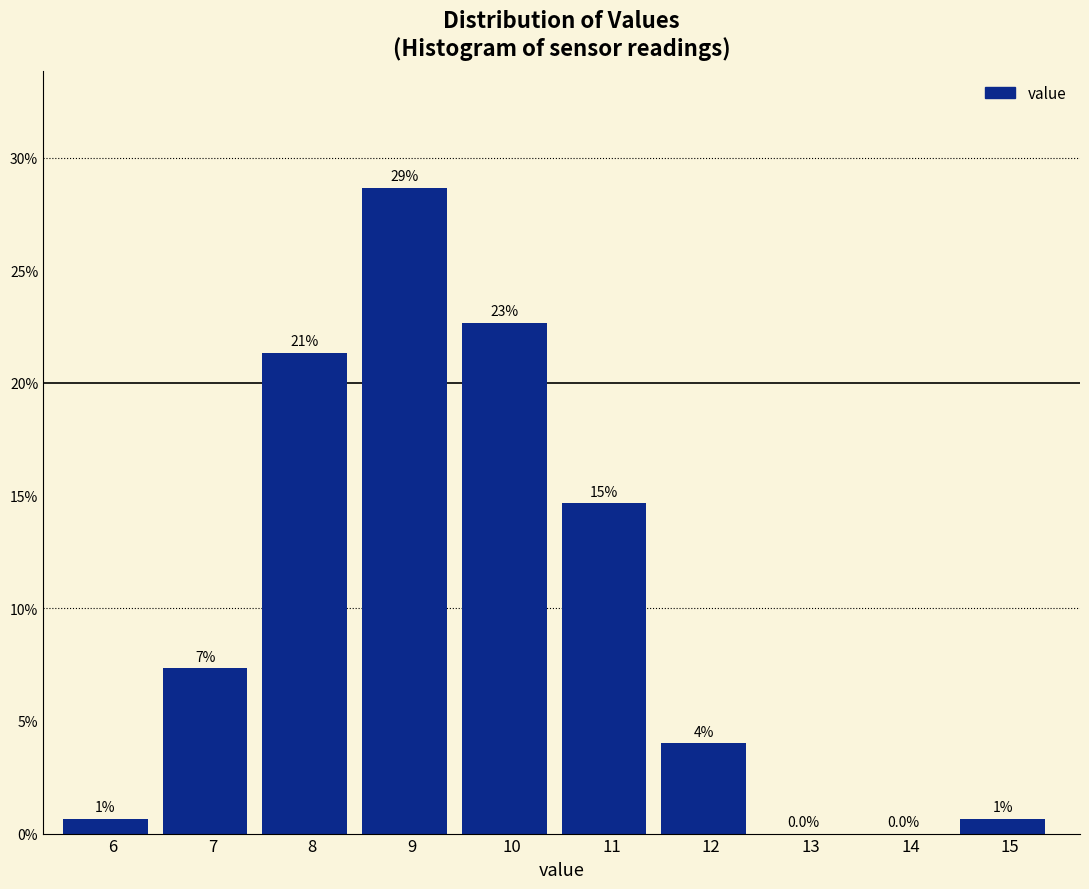

Are the bars horizontal?

No